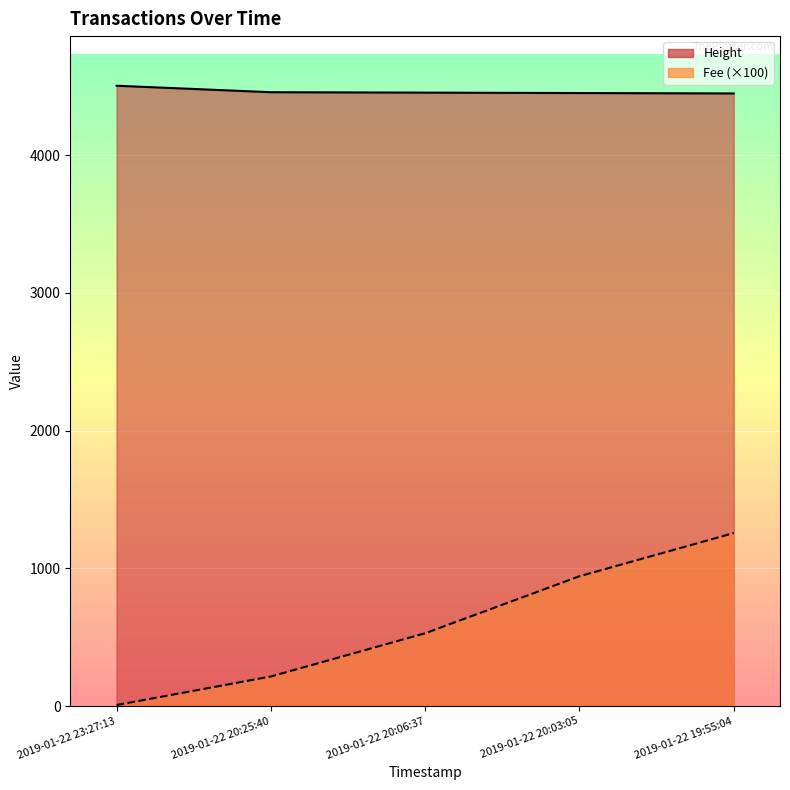

The value of Fee at 2019-01-22 23:27:13 is 11.9. True or false?

False